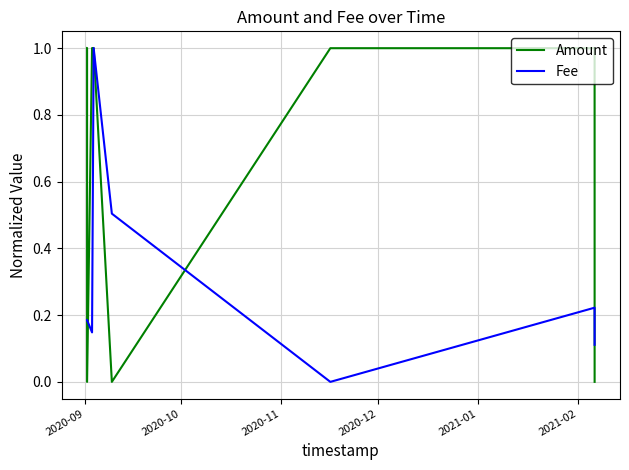

How many intersections are there between Amount and Fee?

5